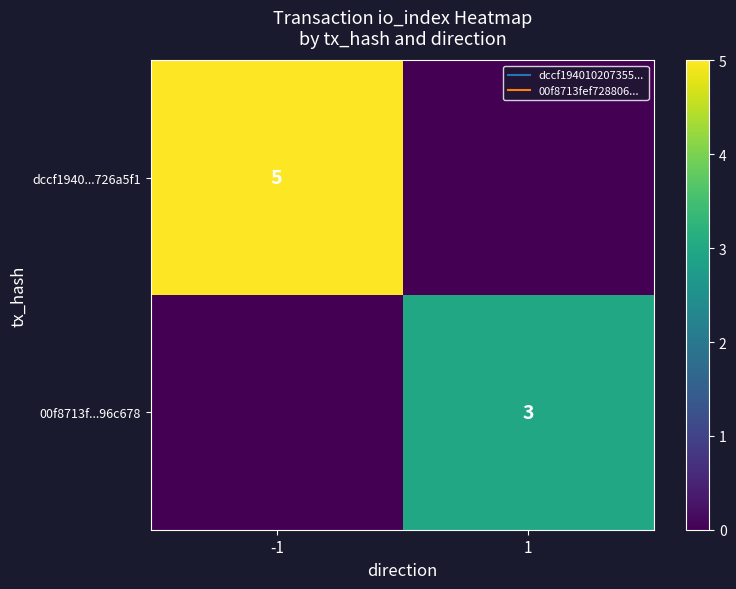

Between -1 and 1, which series saw the biggest shift?

dccf1940...726a5f1